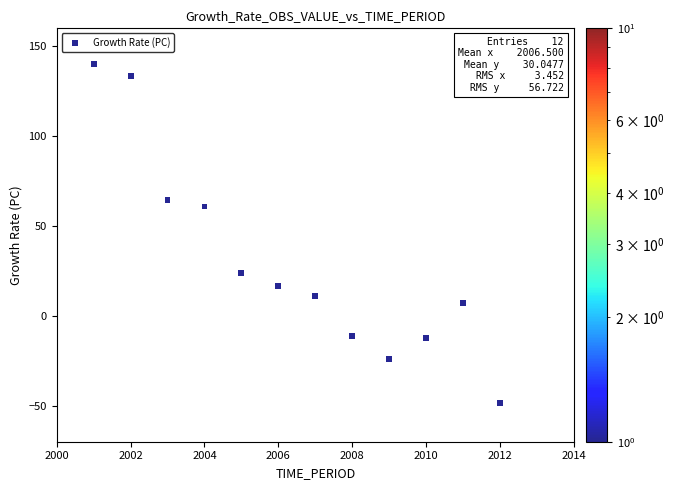

What Y value in the scatter plot is closest to 45?

60.9